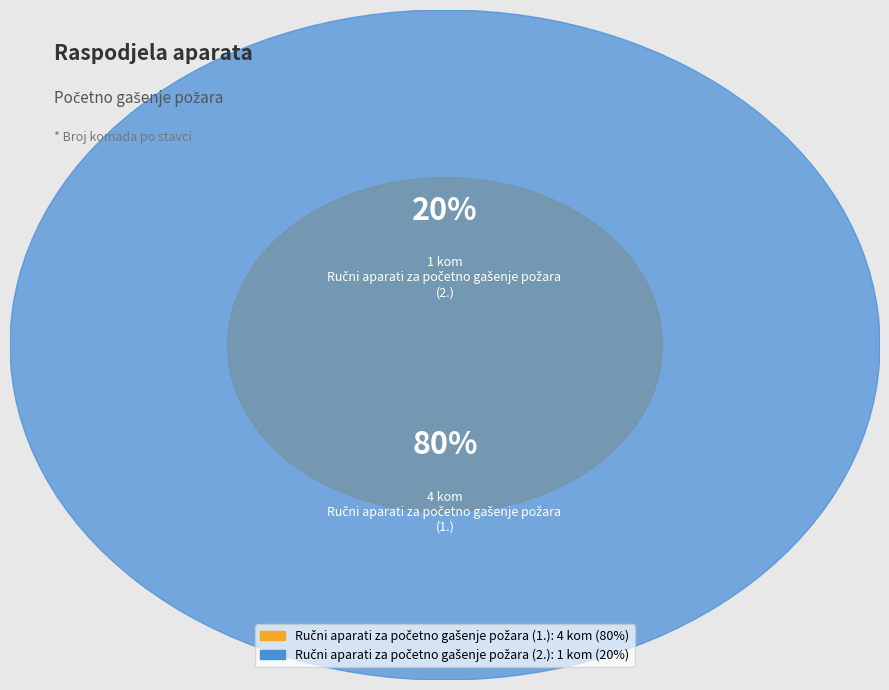

How many segments does this pie chart have?

2